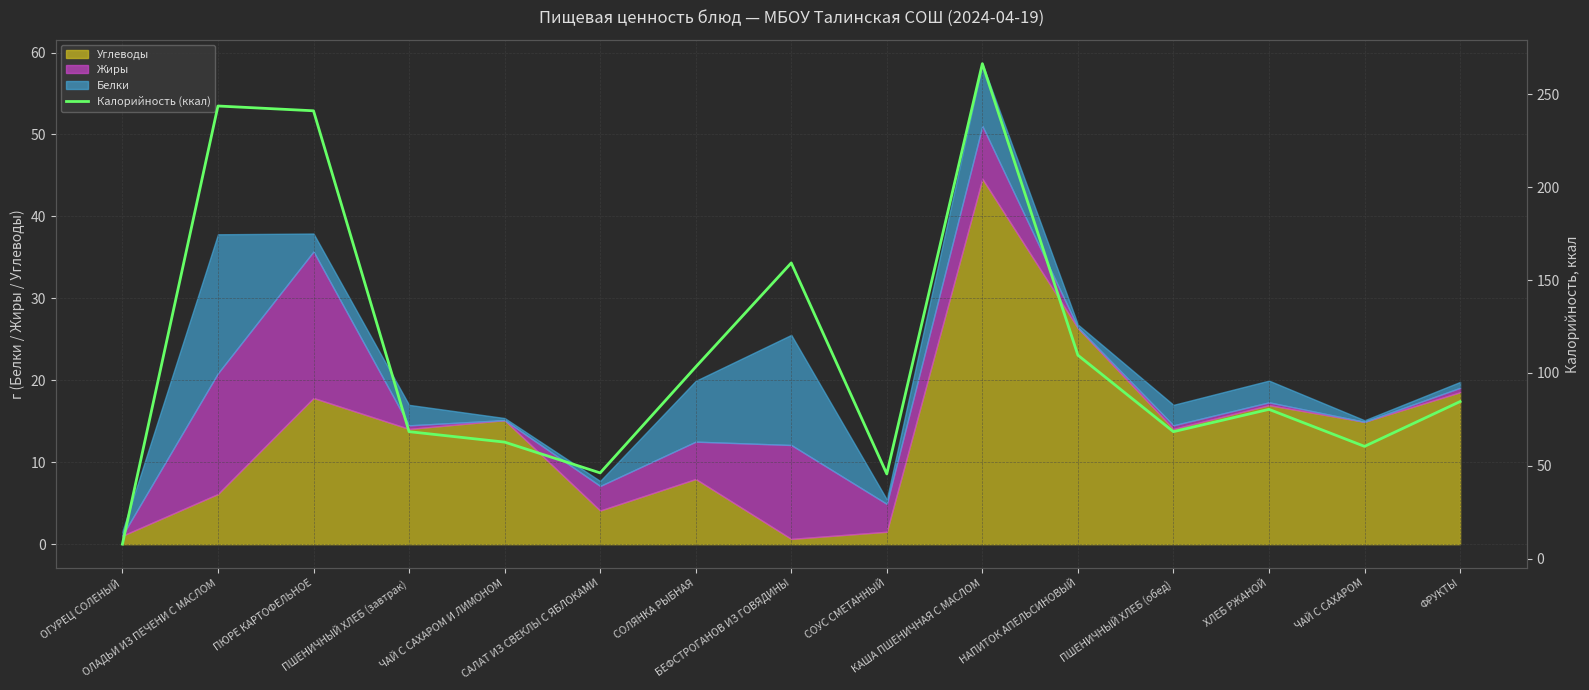

Reading left to right, list all the values displayed in this chart.

ОГУРЕЦ СОЛЕНЫЙ=7.8	ОЛАДЬИ ИЗ ПЕЧЕНИ С МАСЛОМ=243.8	ПЮРЕ КАРТОФЕЛЬНОЕ=241.2	ПШЕНИЧНЫЙ ХЛЕБ (завтрак)=68.4	ЧАЙ С САХАРОМ И ЛИМОНОМ=62.8	САЛАТ ИЗ СВЕКЛЫ С ЯБЛОКАМИ=46.2	СОЛЯНКА РЫБНАЯ=103.2	БЕФСТРОГАНОВ ИЗ ГОВЯДИНЫ=159.3	СОУС СМЕТАННЫЙ=45.6	КАША ПШЕНИЧНАЯ С МАСЛОМ=266.6	НАПИТОК АПЕЛЬСИНОВЫЙ=109.6	ПШЕНИЧНЫЙ ХЛЕБ (обед)=68.4	ХЛЕБ РЖАНОЙ=80.4	ЧАЙ С САХАРОМ=60.5	ФРУКТЫ=84.6